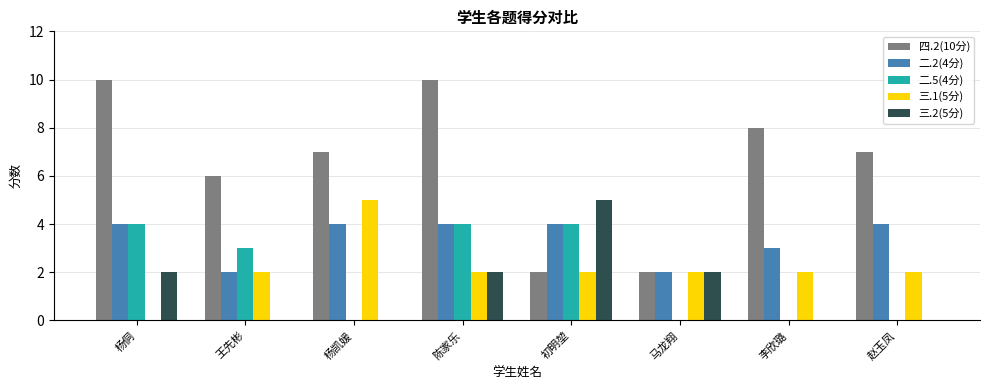

At which label does 三.2(5分) reach its peak?

初明堃